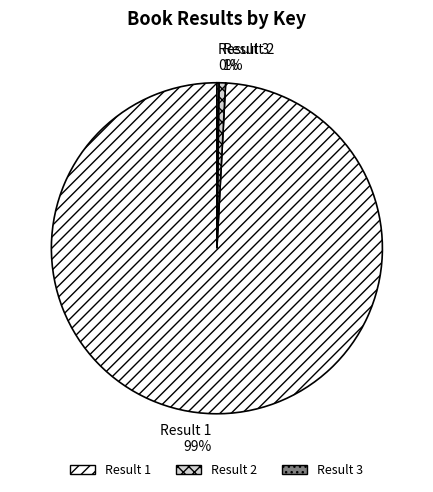

To the nearest percent, what portion does Result 1 represent?

99%